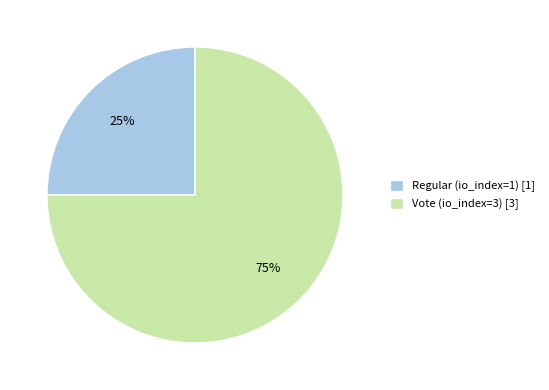

What is the smallest slice in the pie chart?

Regular (io_index=1)